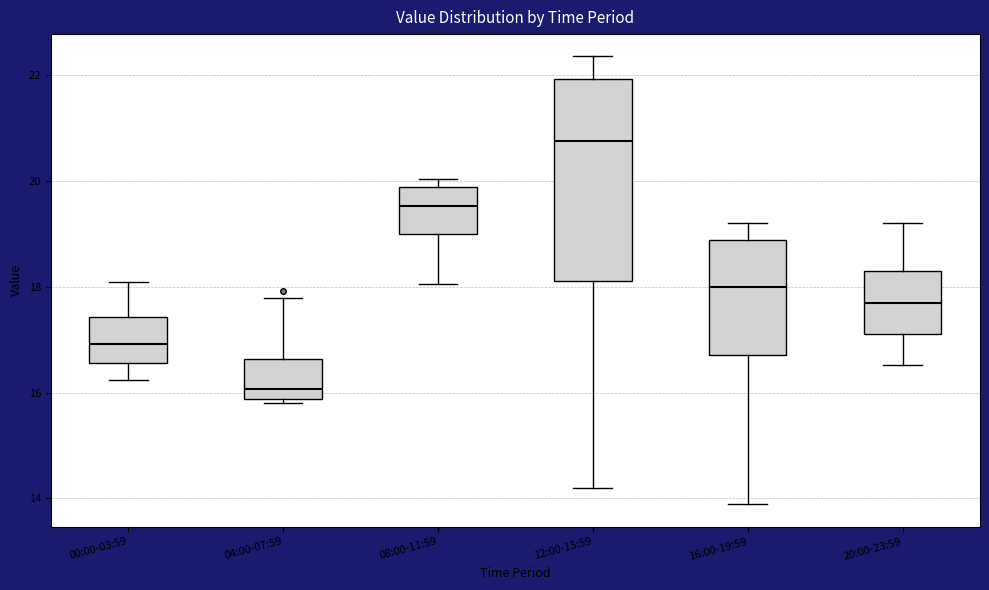

Where does the lower whisker of the box for 20:00-23:59 end on the y-axis? The values are not printed on the chart, so give them approximately, as read against the axis.

16.6